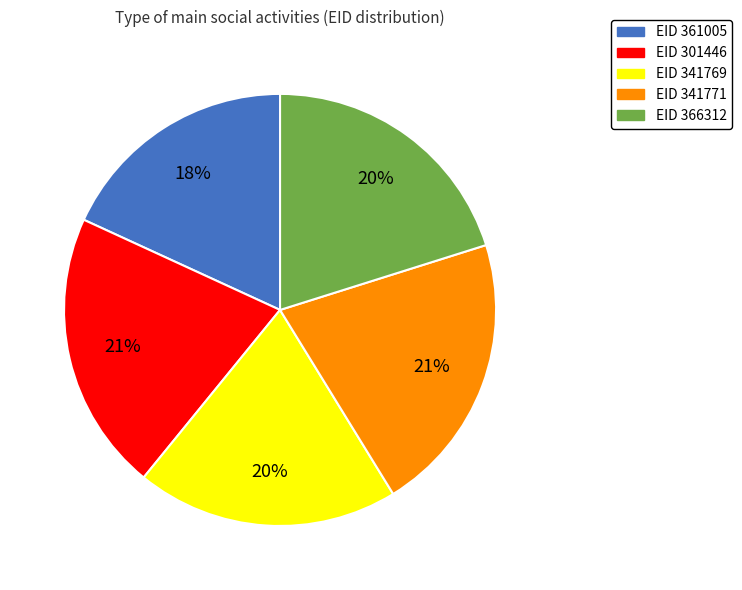

To the nearest percent, what is the average slice percentage?

20%